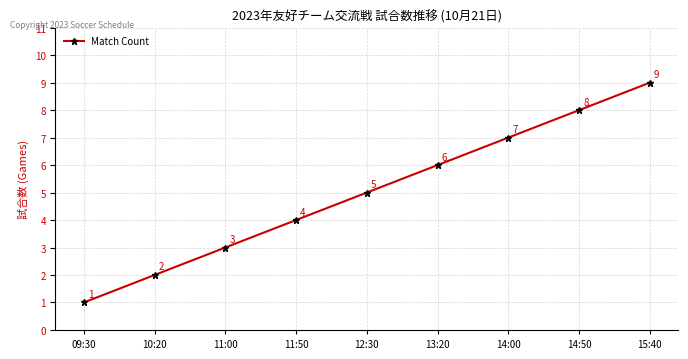

True or false: there are more than 1 points higher than both neighbors.

False